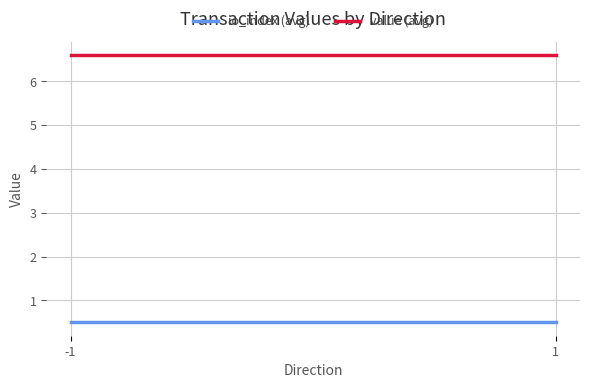

What is the sum of the value (avg) values at 1 and -1?

13.2